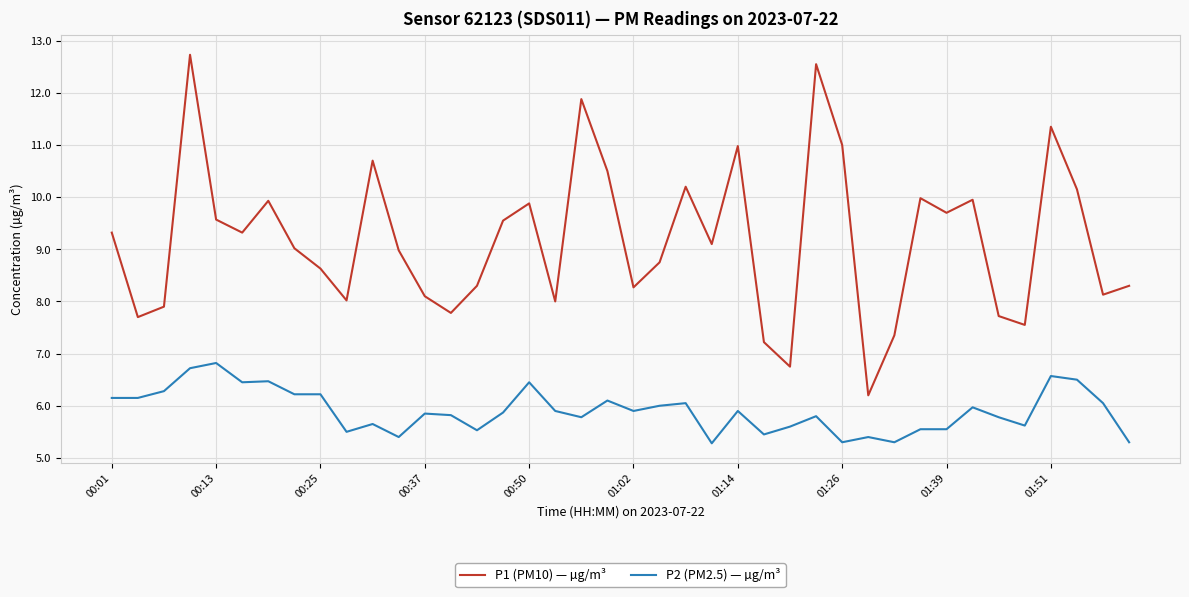

What is the lowest value of the P2 (PM2.5) — µg/m³ series?

5.3